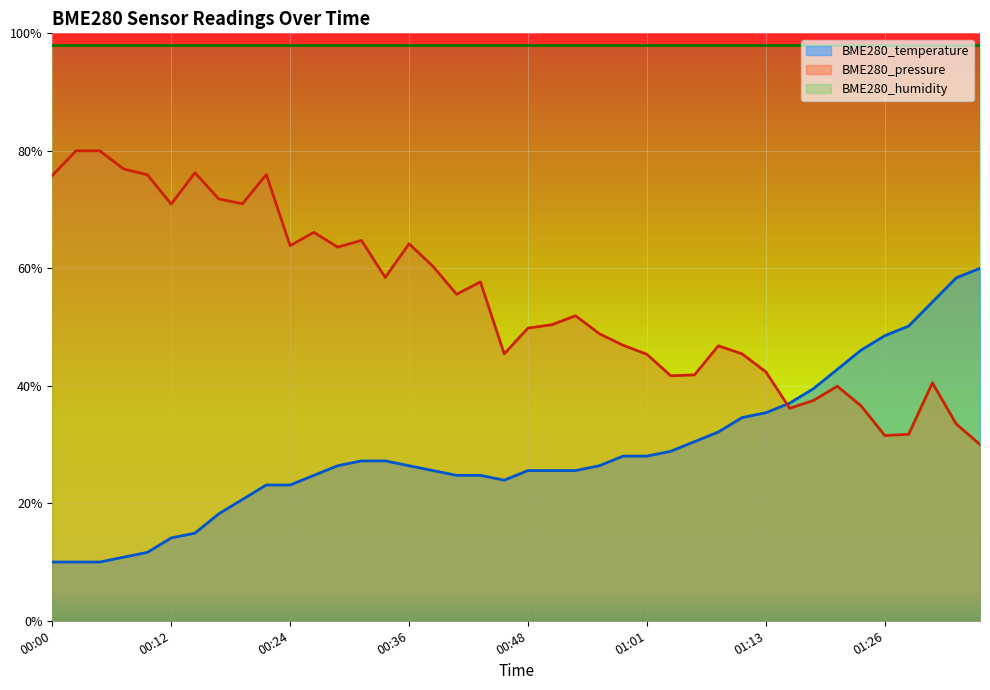

Is it true that BME280_temperature equals 0.1 at 00:39?

False